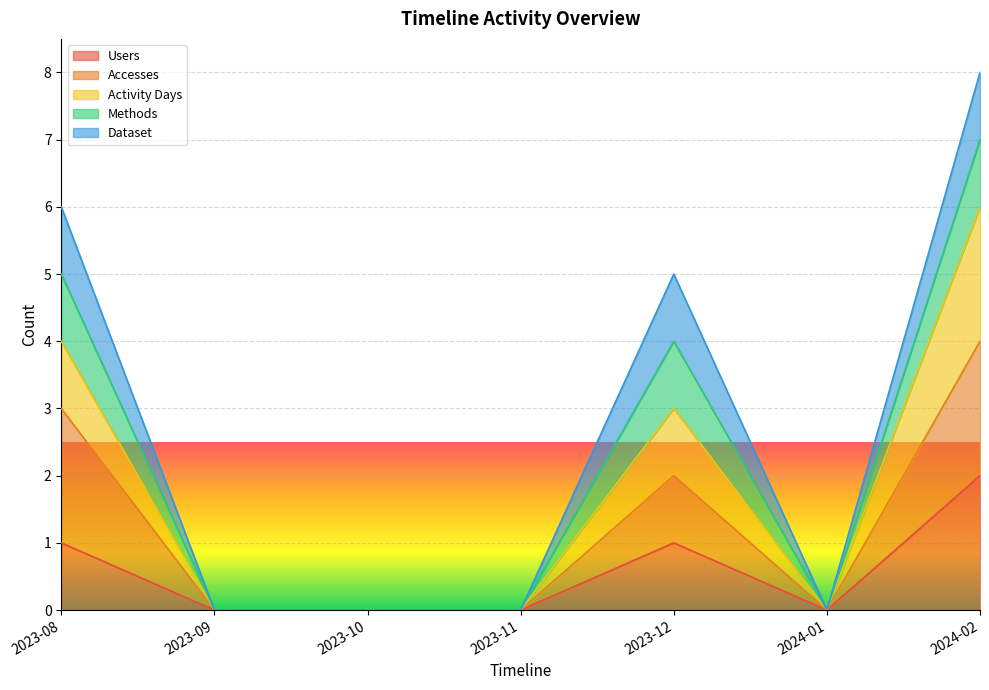

What is the difference between the maximum and minimum values in the Accesses series?

4